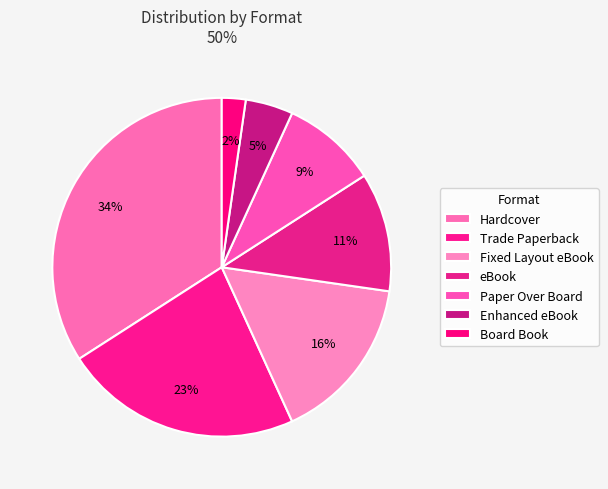

How many segments does this pie chart have?

7